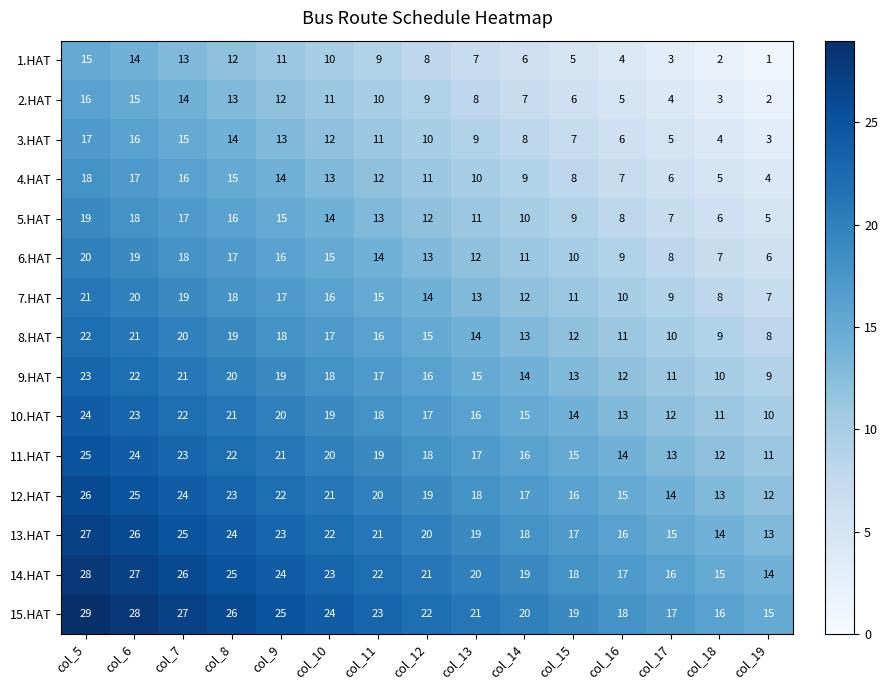

What is the highest value of the 12.HAT series?

26